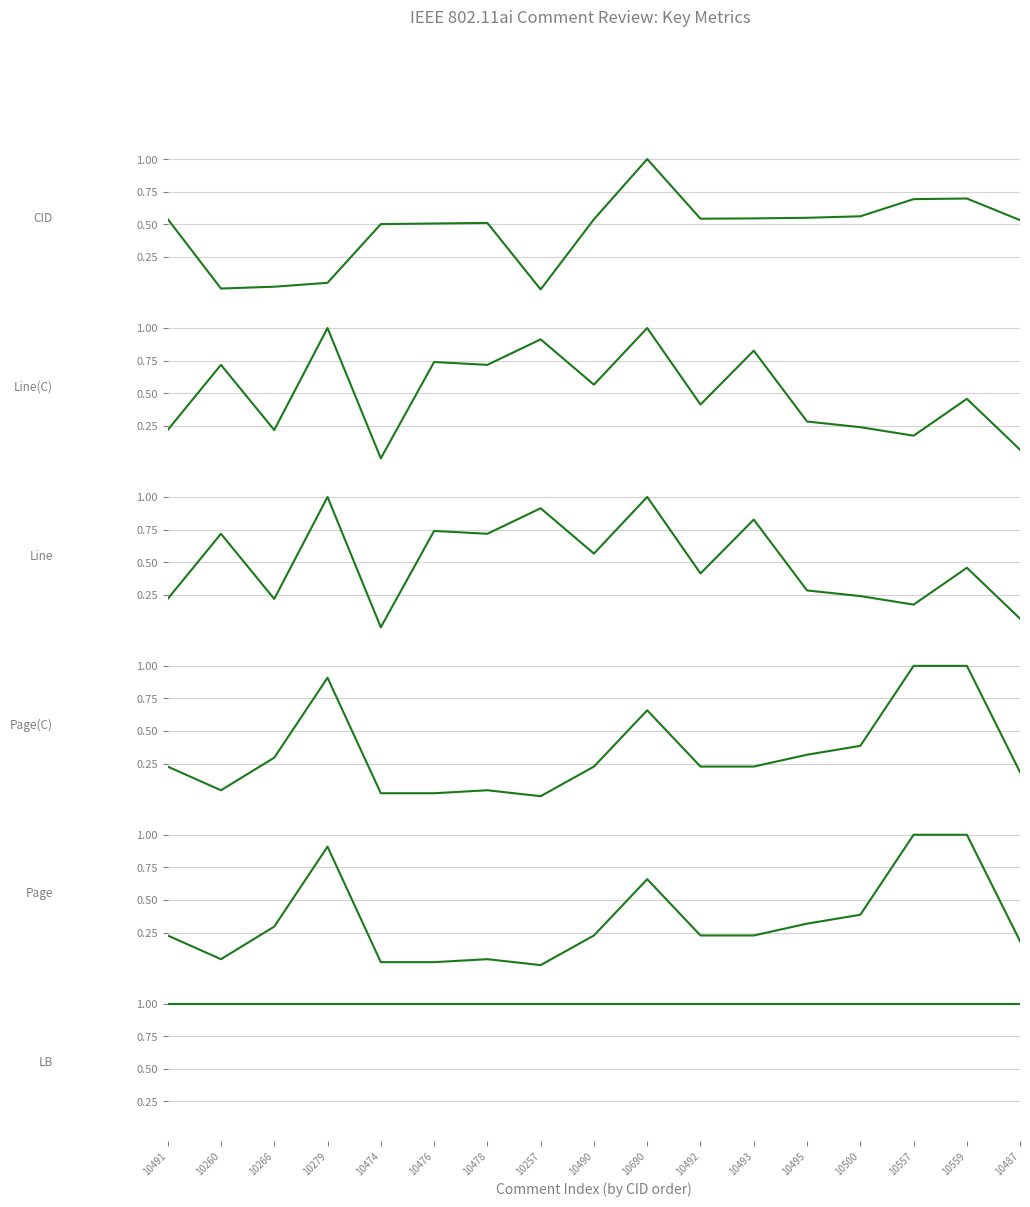

At how many categories does at least one series exceed 0?

17